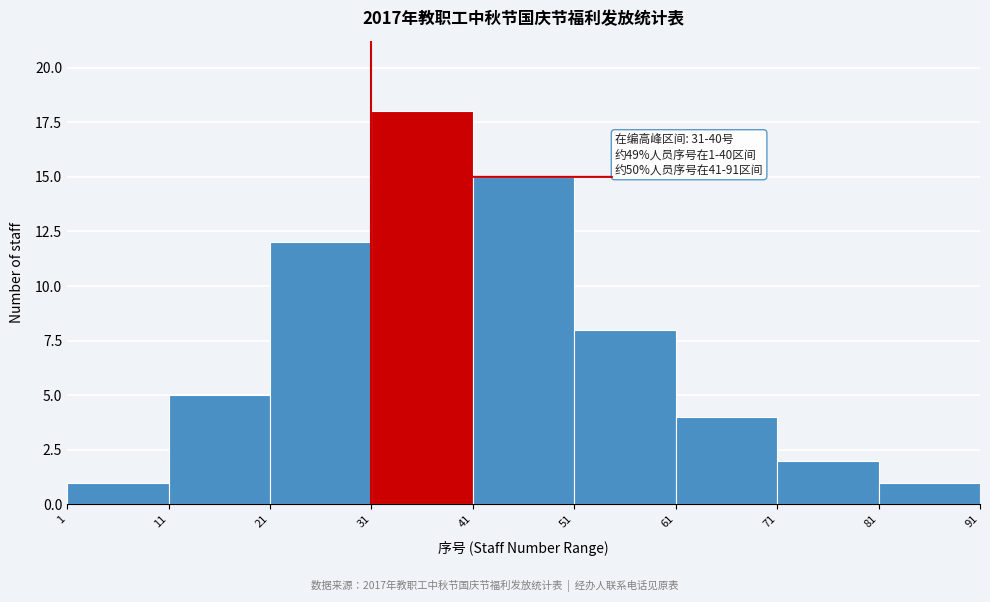

Which range on the x-axis has the tallest bar?

31 to 41